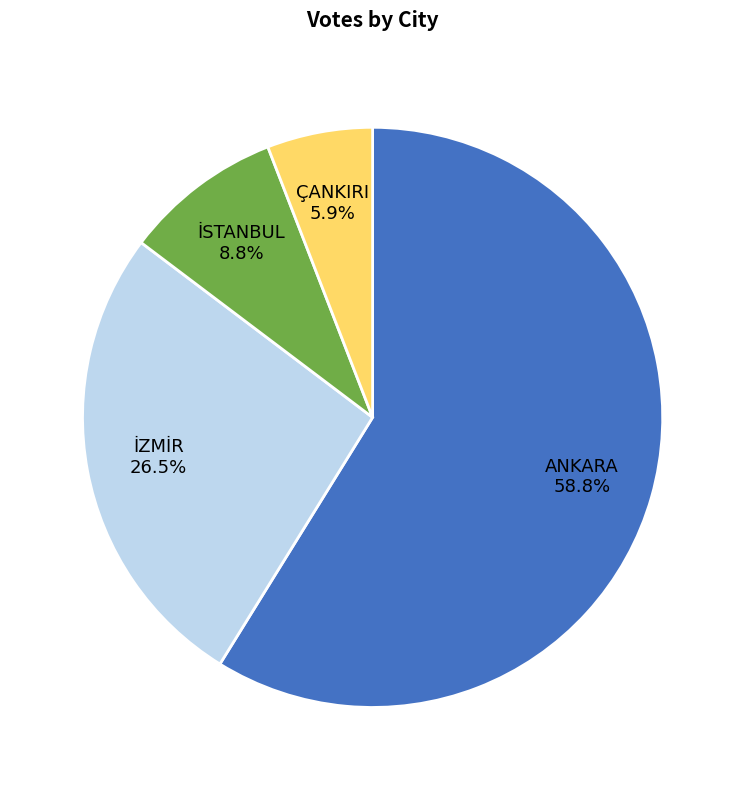

What percentage is NOT represented by ÇANKIRI?

94.1%